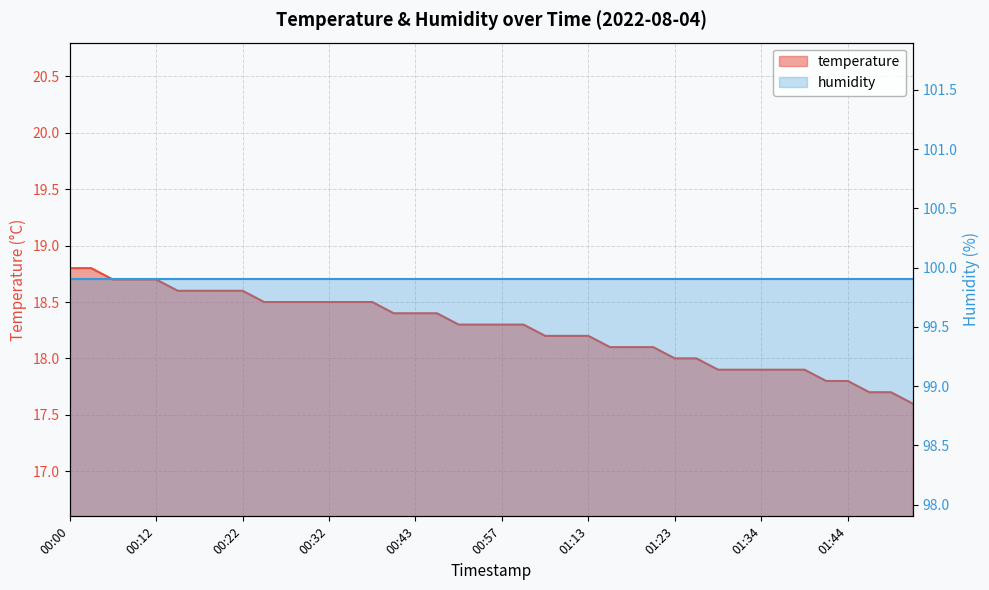

Which has a higher value, 00:12 or 00:27?

00:12